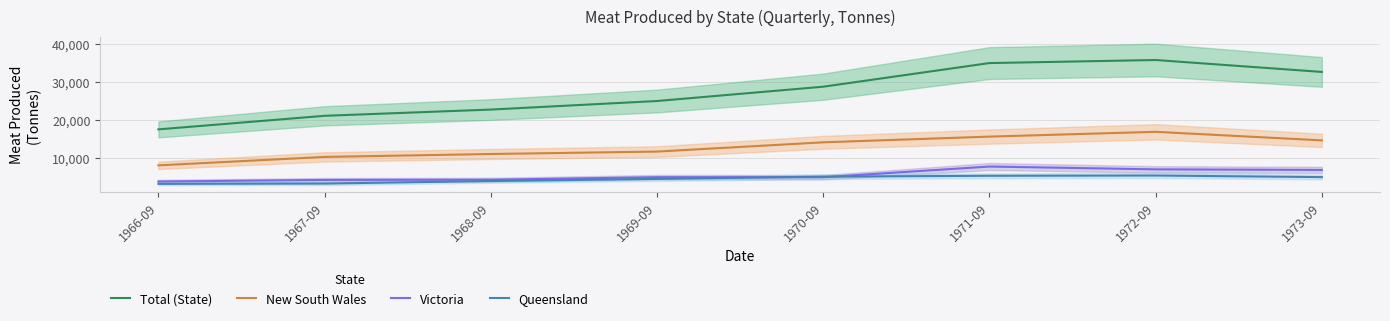

Where does the Queensland series first go above 4976?

1970-09